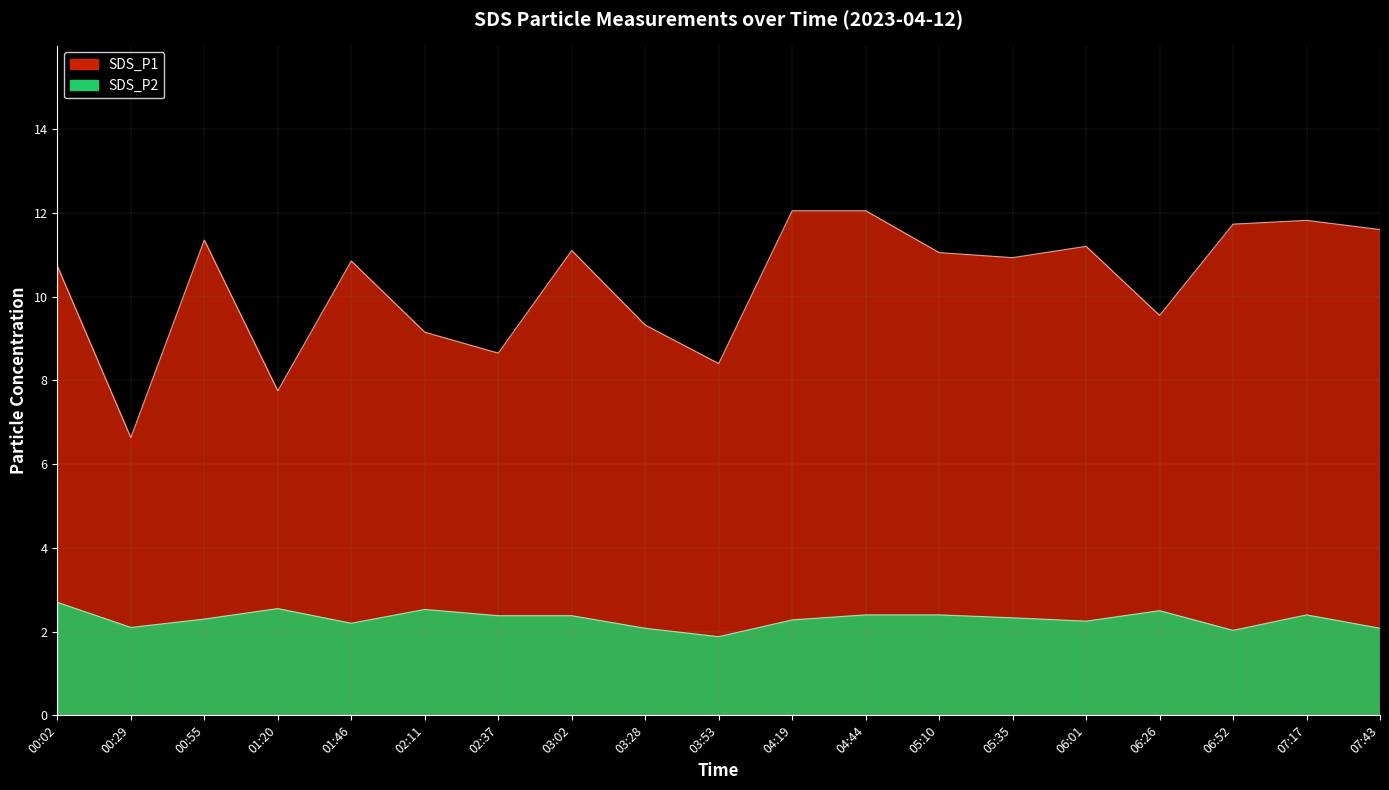

Reading left to right, what are all the values shown in this chart?

SDS_P1: 00:02=10.7	00:29=6.6	00:55=11.3	01:20=7.8	01:46=10.8	02:11=9.2	02:37=8.7	03:02=11.1	03:28=9.3	03:53=8.4	04:19=12.1	04:44=12.1	05:10=11.1	05:35=10.9	06:01=11.2	06:26=9.6	06:52=11.7	07:17=11.8	07:43=11.6
SDS_P2: 00:02=2.7	00:29=2.1	00:55=2.3	01:20=2.5	01:46=2.2	02:11=2.5	02:37=2.4	03:02=2.4	03:28=2.1	03:53=1.9	04:19=2.3	04:44=2.4	05:10=2.4	05:35=2.3	06:01=2.2	06:26=2.5	06:52=2.0	07:17=2.4	07:43=2.1